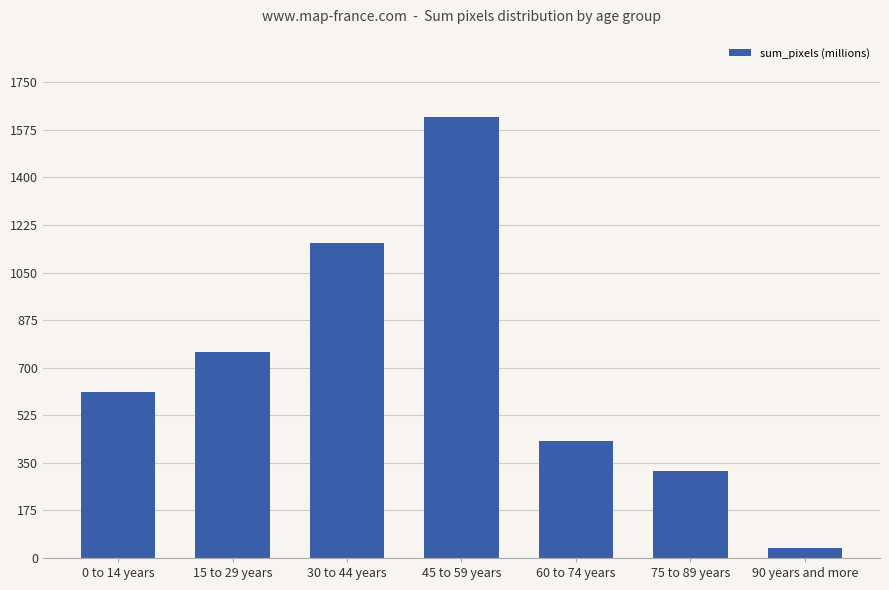

The chart shows a value of 38.0 at 90 years and more. True or false?

True